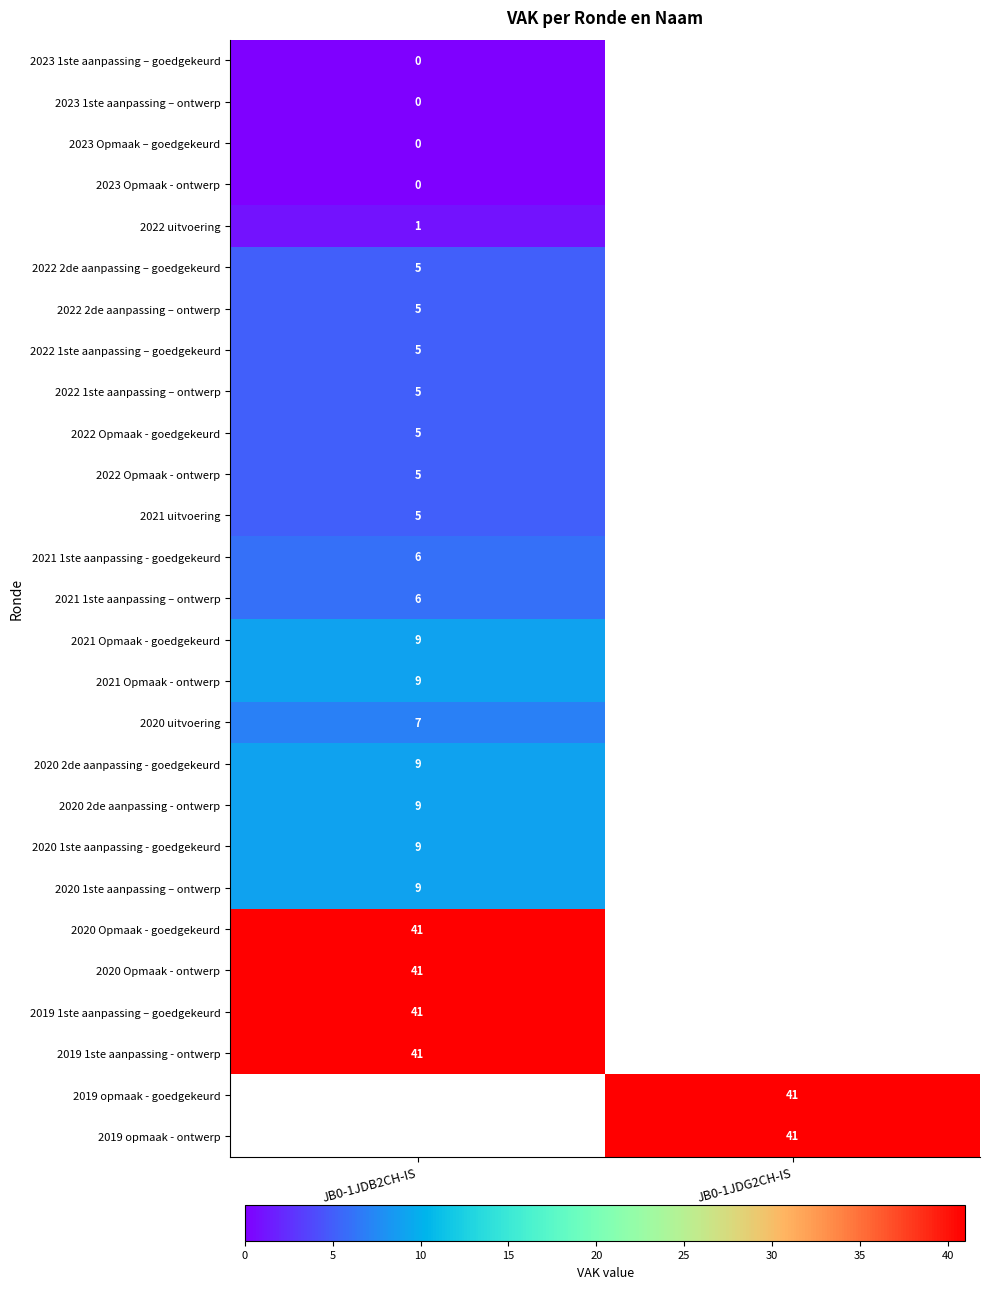

Is it true that 2019 1ste aanpassing - ontwerp equals 41 at JB0-1JDB2CH-IS?

True